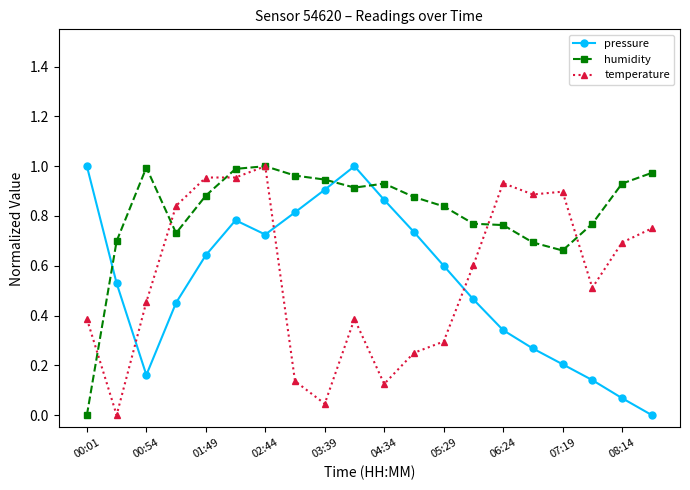

True or false: pressure and humidity intersect in this chart.

True